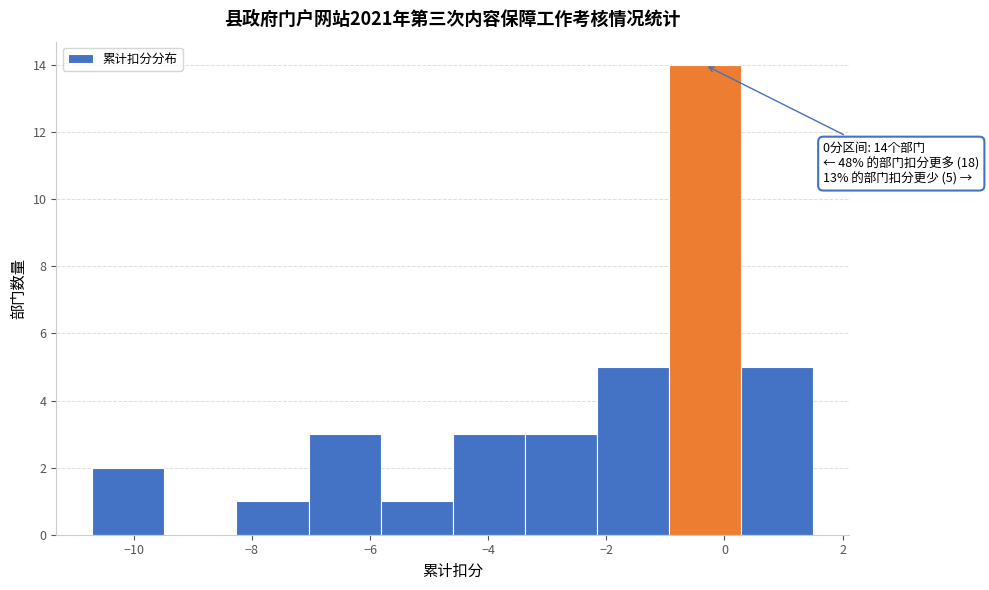

Over which range of the x-axis is the bar tallest?

-0.94 to 0.28